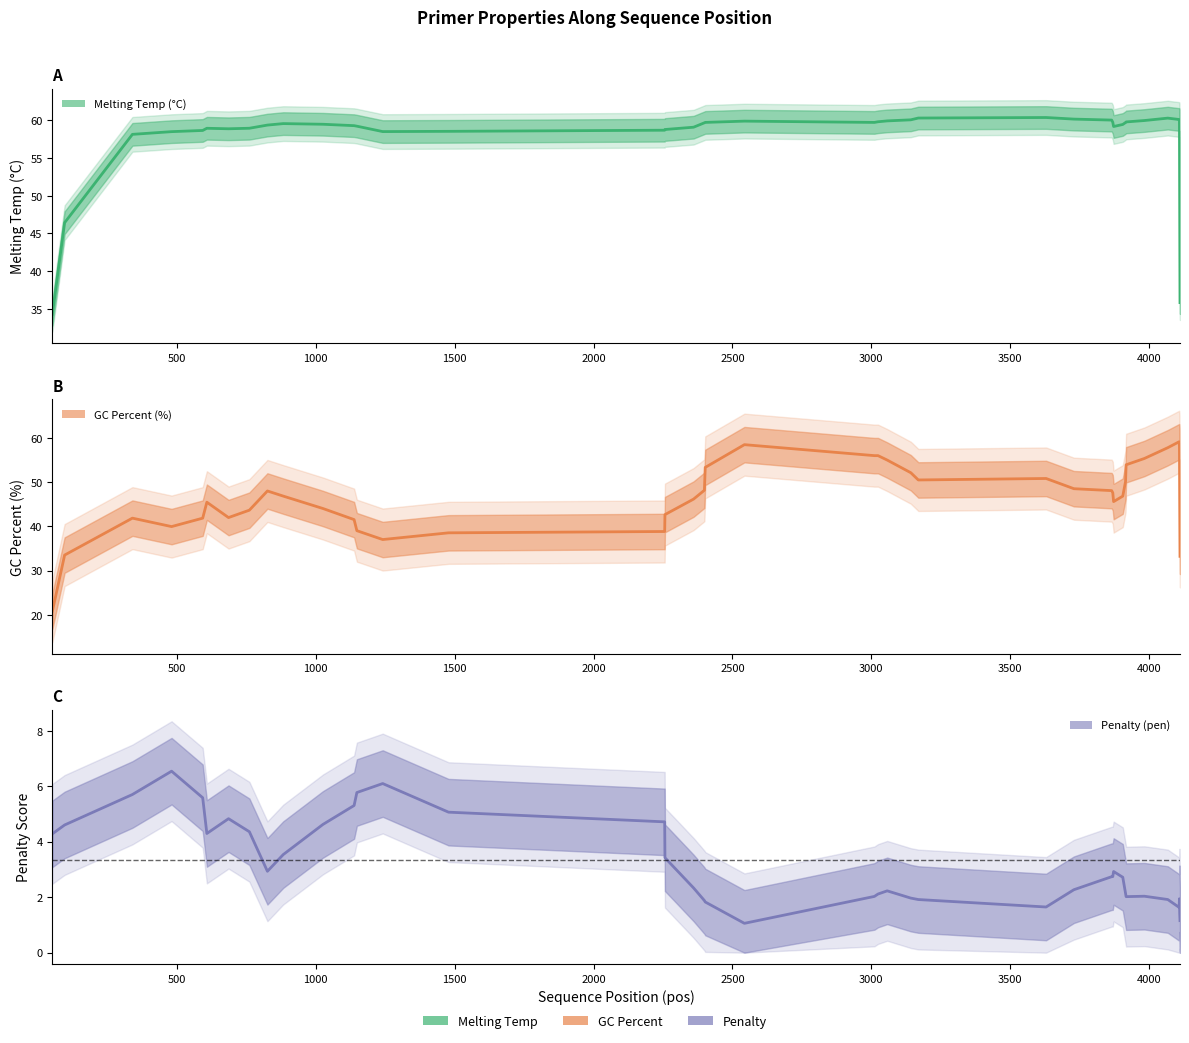

At how many categories does at least one series exceed 43?

40